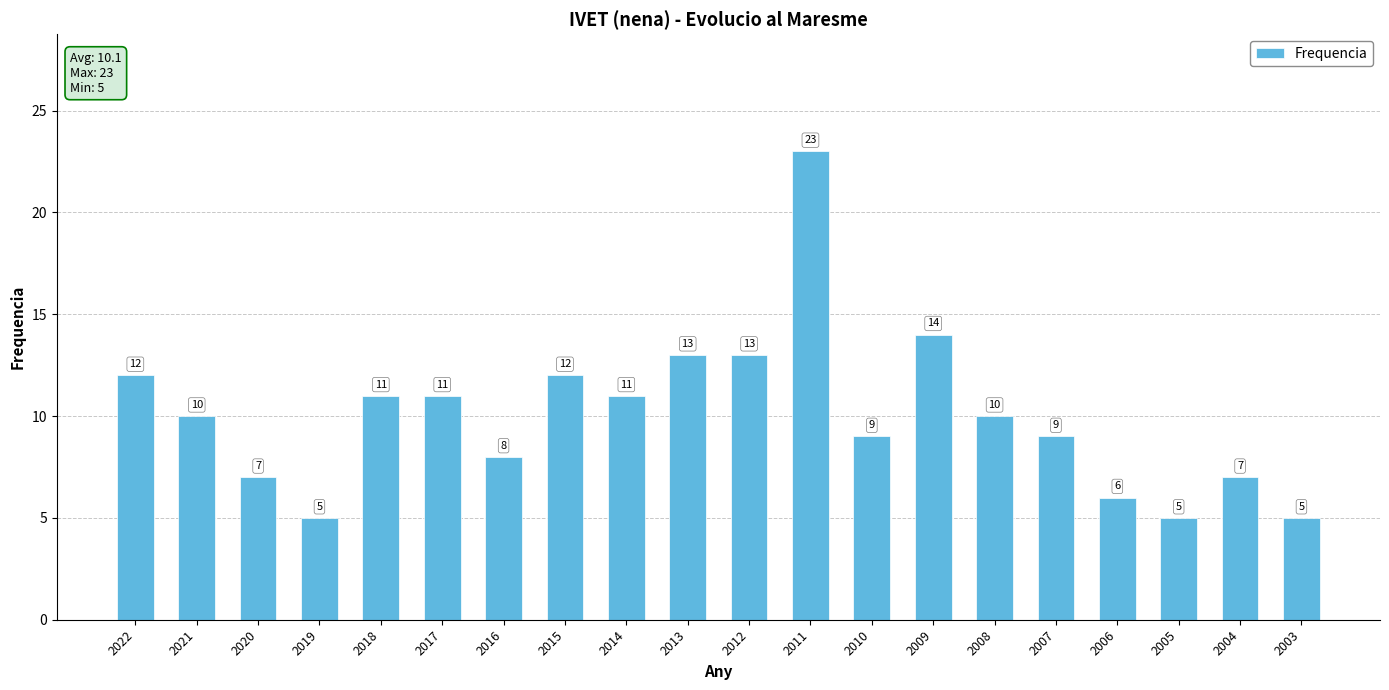

Reading left to right, what are all the values shown in this chart?

12	10	7	5	11	11	8	12	11	13	13	23	9	14	10	9	6	5	7	5